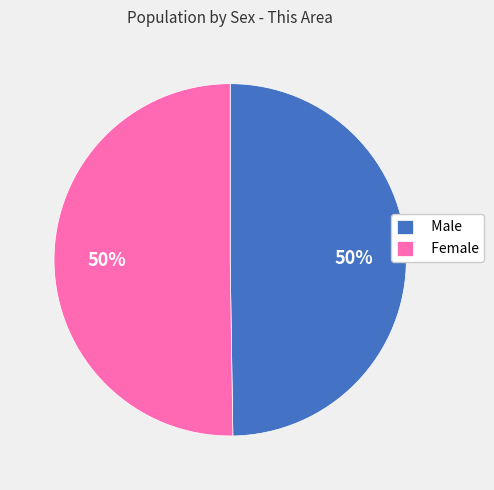

True or false: Female accounts for 65% of the total.

False